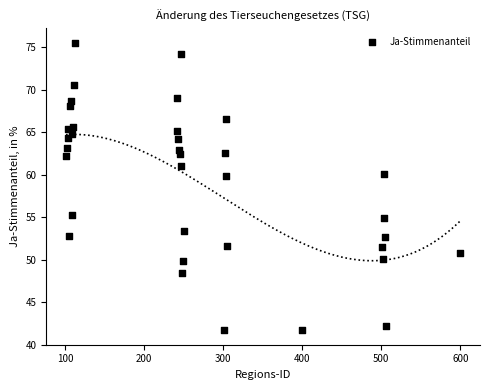

What is the range of Y values (max minus min)?

33.8